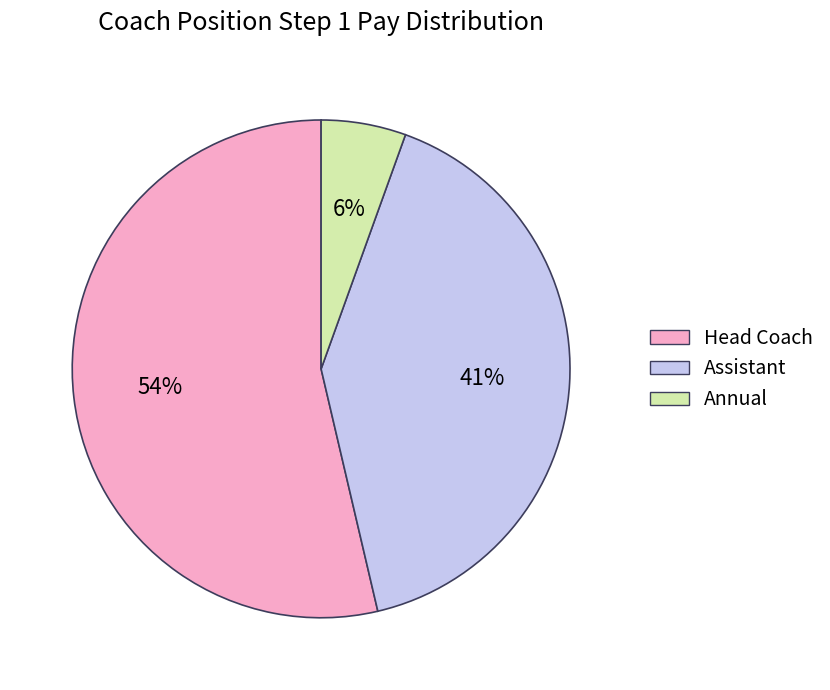

Do Annual and Head Coach together represent more than half of the pie?

Yes